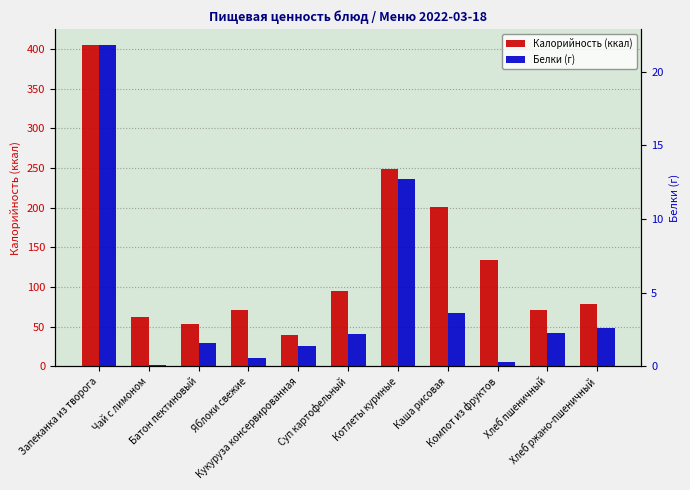

Reading left to right, list all the values displayed in this chart.

Калорийность (ккал): Запеканка из творога=405.0	Чай с лимоном=62.0	Батон пектиновый=54.0	Яблоки свежие=71.0	Кукуруза консервированная=40.0	Суп картофельный=95.0	Котлеты куриные=249.0	Каша рисовая=201.0	Компот из фруктов=134.0	Хлеб пшеничный=71.0	Хлеб ржано-пшеничный=79.0
Белки (г): Запеканка из творога=21.8	Чай с лимоном=0.1	Батон пектиновый=1.6	Яблоки свежие=0.6	Кукуруза консервированная=1.4	Суп картофельный=2.2	Котлеты куриные=12.7	Каша рисовая=3.6	Компот из фруктов=0.3	Хлеб пшеничный=2.3	Хлеб ржано-пшеничный=2.6